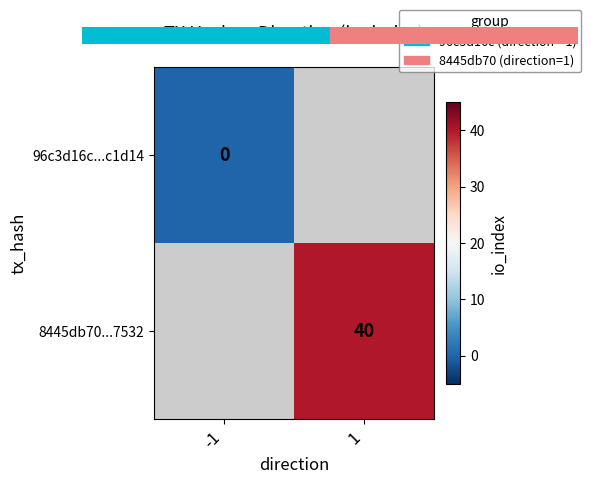

The 8445db70...7532 series shows 24 at 1. True or false?

False